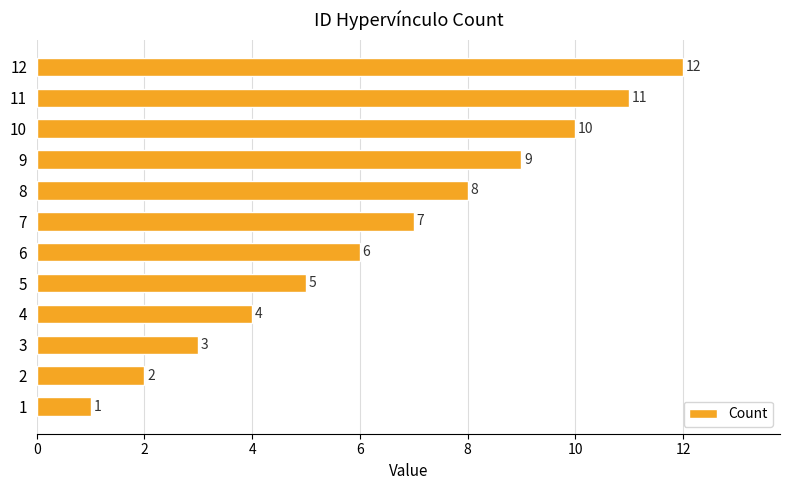

How many data points are less than 7?

6